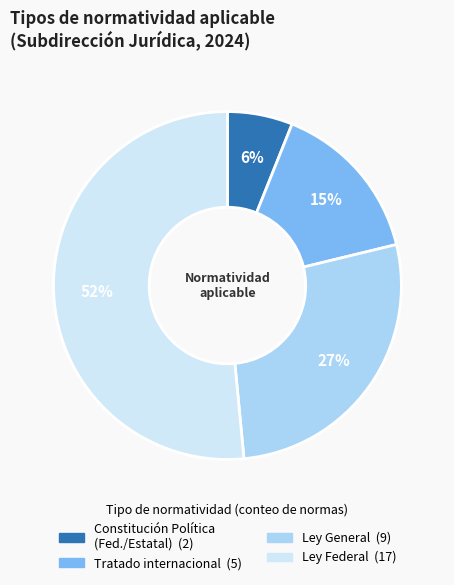

To the nearest percent, what is the average slice percentage?

25%